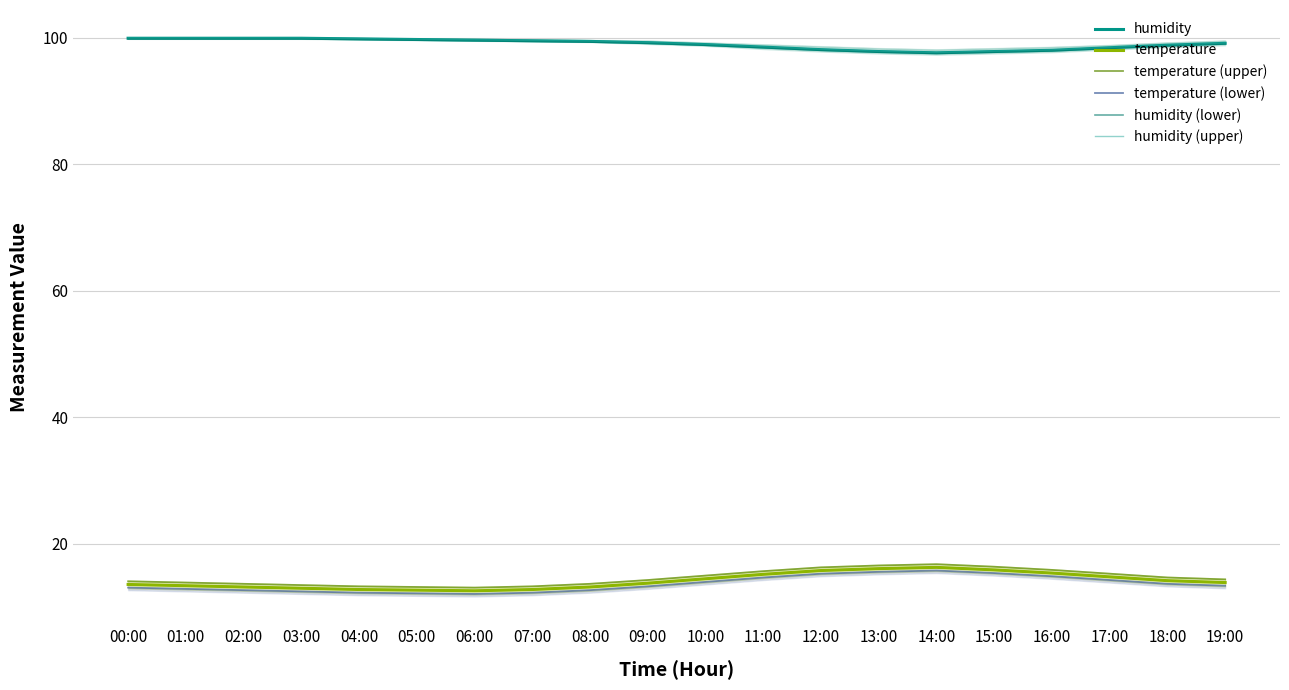

Reading left to right, what are all the values shown in this chart?

humidity: 00:00=99.9	01:00=99.9	02:00=99.9	03:00=99.9	04:00=99.8	05:00=99.7	06:00=99.6	07:00=99.5	08:00=99.4	09:00=99.2	10:00=98.9	11:00=98.5	12:00=98.1	13:00=97.8	14:00=97.6	15:00=97.8	16:00=98.0	17:00=98.4	18:00=98.8	19:00=99.1
temperature: 00:00=13.6	01:00=13.4	02:00=13.2	03:00=13.0	04:00=12.8	05:00=12.7	06:00=12.6	07:00=12.8	08:00=13.2	09:00=13.8	10:00=14.5	11:00=15.2	12:00=15.8	13:00=16.1	14:00=16.3	15:00=15.9	16:00=15.4	17:00=14.8	18:00=14.2	19:00=13.9
temperature (upper): 00:00=14.1	01:00=13.9	02:00=13.7	03:00=13.5	04:00=13.3	05:00=13.2	06:00=13.1	07:00=13.3	08:00=13.7	09:00=14.3	10:00=15.0	11:00=15.7	12:00=16.3	13:00=16.6	14:00=16.8	15:00=16.4	16:00=15.9	17:00=15.3	18:00=14.7	19:00=14.4
temperature (lower): 00:00=13.1	01:00=12.9	02:00=12.7	03:00=12.5	04:00=12.3	05:00=12.2	06:00=12.1	07:00=12.3	08:00=12.7	09:00=13.3	10:00=14.0	11:00=14.7	12:00=15.3	13:00=15.6	14:00=15.8	15:00=15.4	16:00=14.9	17:00=14.3	18:00=13.7	19:00=13.4
humidity (lower): 00:00=99.8	01:00=99.8	02:00=99.8	03:00=99.8	04:00=99.7	05:00=99.6	06:00=99.5	07:00=99.4	08:00=99.3	09:00=99.1	10:00=98.8	11:00=98.4	12:00=98.0	13:00=97.7	14:00=97.5	15:00=97.7	16:00=97.9	17:00=98.3	18:00=98.7	19:00=99.0
humidity (upper): 00:00=100.0	01:00=100.0	02:00=100.0	03:00=100.0	04:00=99.8	05:00=99.8	06:00=99.6	07:00=99.5	08:00=99.5	09:00=99.2	10:00=99.0	11:00=98.5	12:00=98.1	13:00=97.8	14:00=97.6	15:00=97.8	16:00=98.0	17:00=98.5	18:00=98.8	19:00=99.1